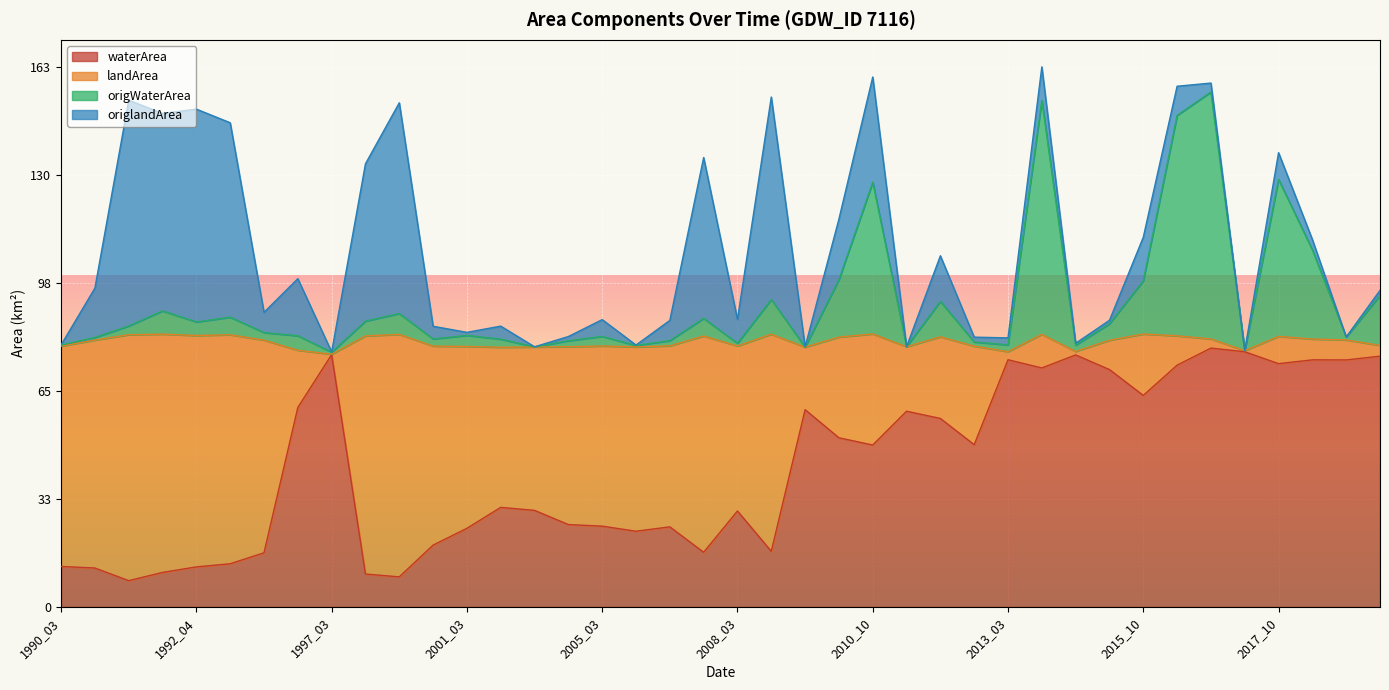

What are all the series names shown in the legend?

waterArea, landArea, origWaterArea, origlandArea